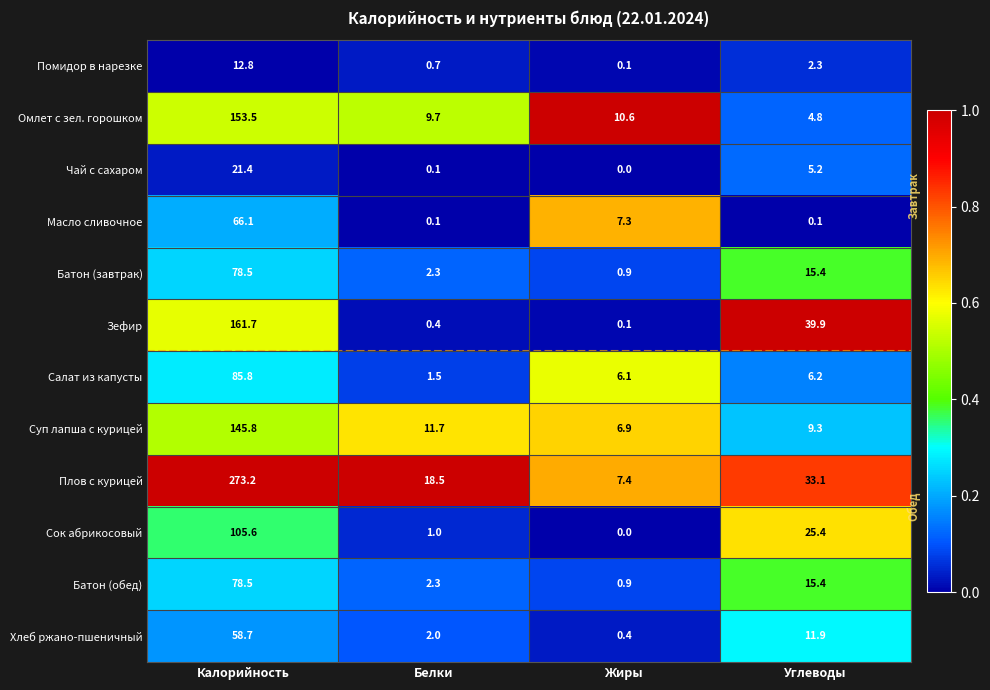

At which category is the sum across all series the highest?

Калорийность